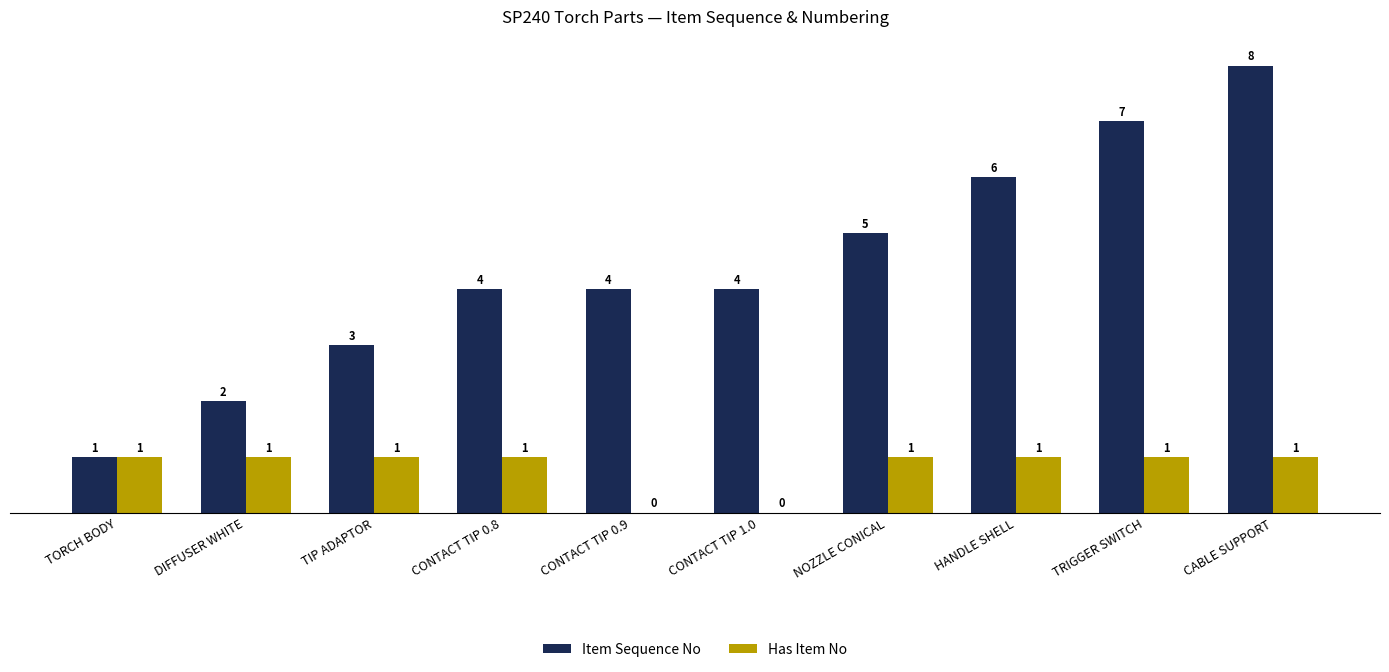

At which category is the sum across all series the highest?

CABLE SUPPORT